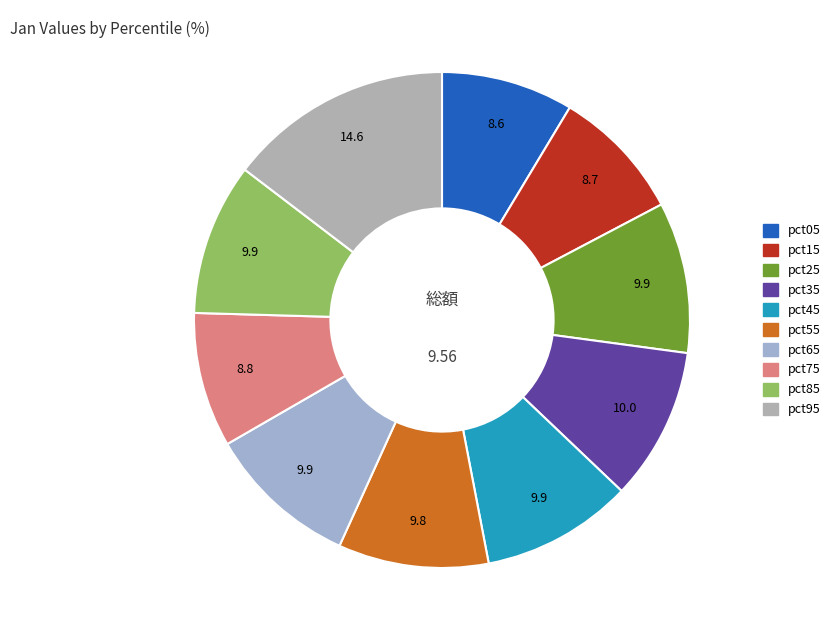

Is the sum of pct45 and pct55 greater than half?

No